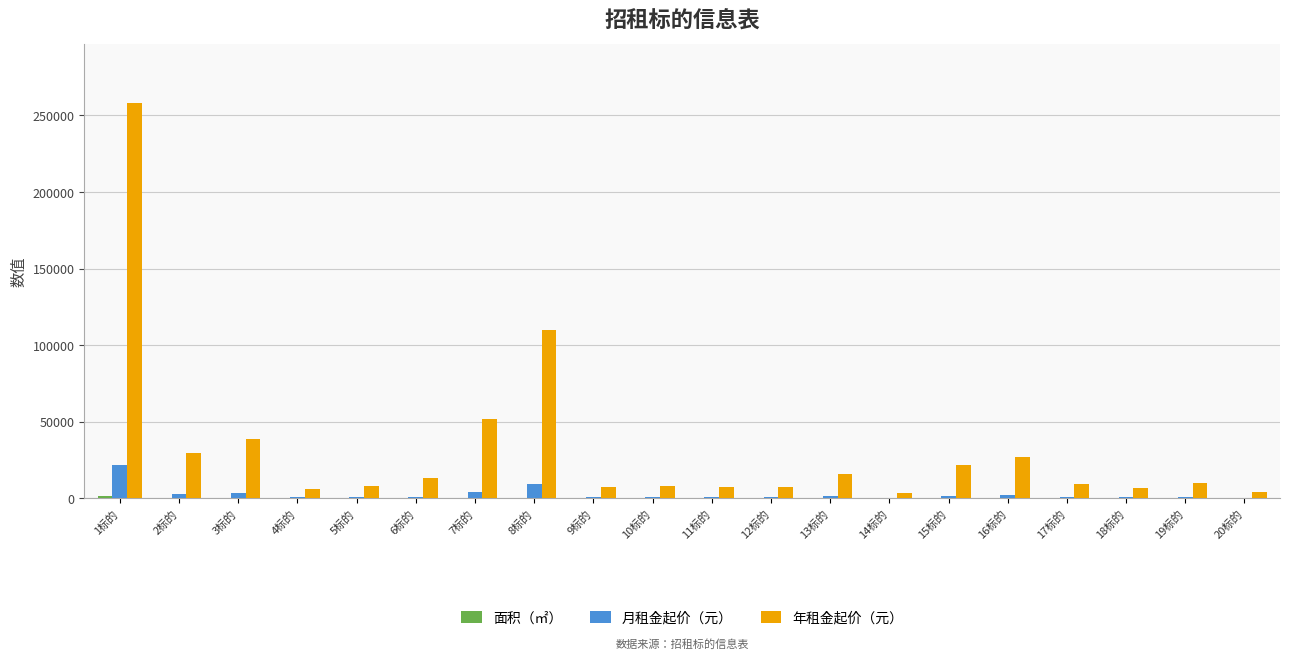

Between 3标的 and 5标的, which series saw the biggest shift?

年租金起价（元）